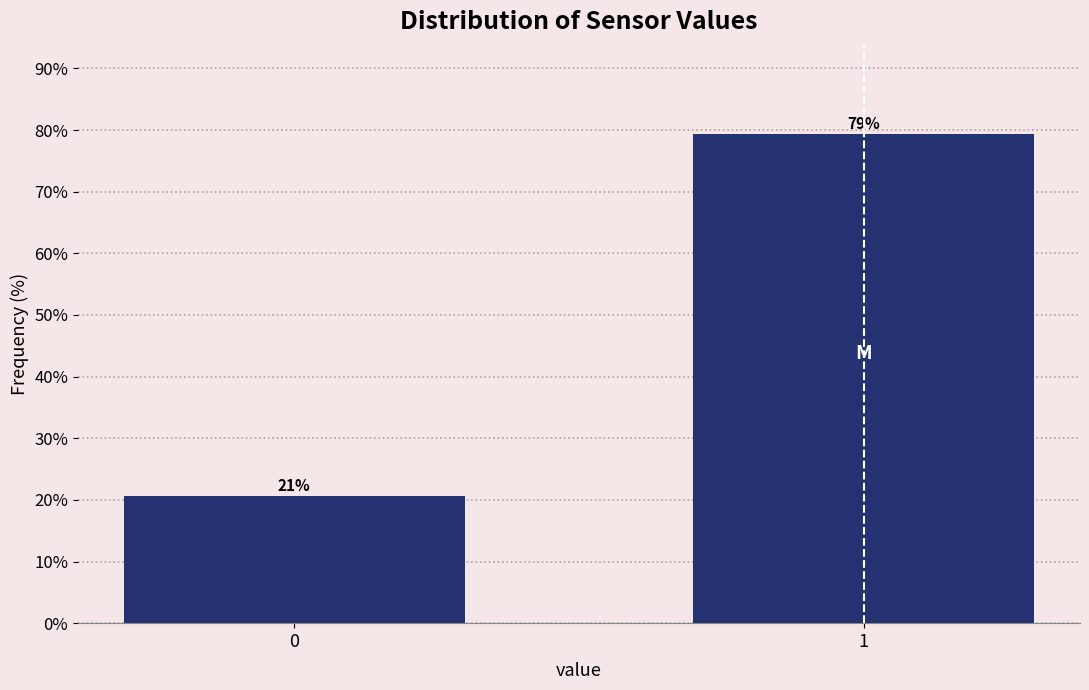

Does the chart contain any negative values?

No